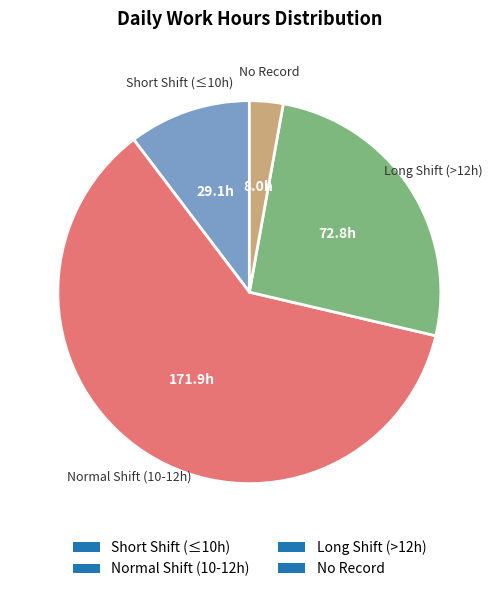

Do Normal Shift (10-12h) and Short Shift (≤10h) together represent more than half of the pie?

Yes